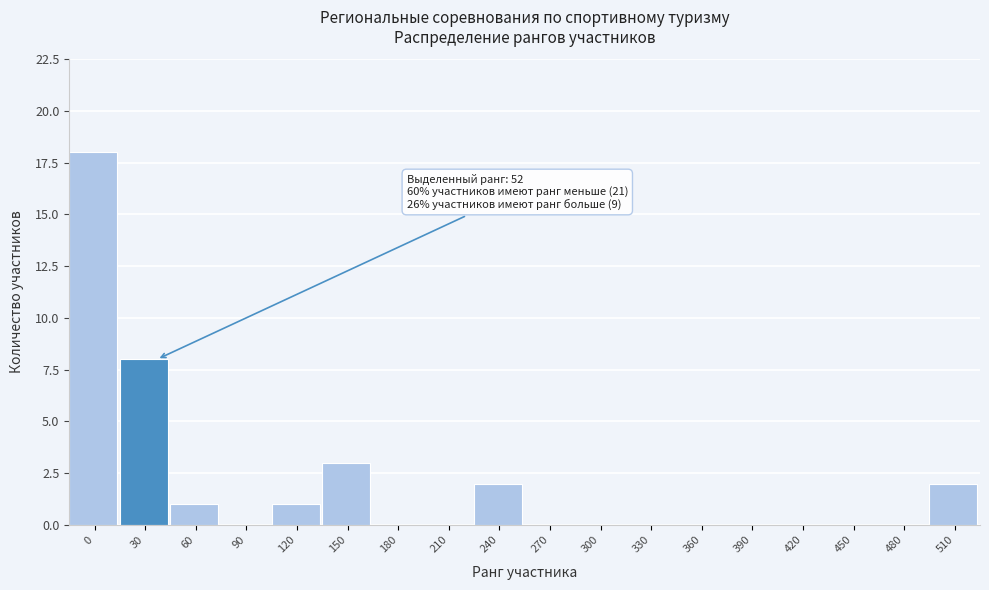

Reading left to right, transcribe all the data shown in this chart.

0=18	30=8	60=1	90=0	120=1	150=3	180=0	210=0	240=2	270=0	300=0	330=0	360=0	390=0	420=0	450=0	480=0	510=2